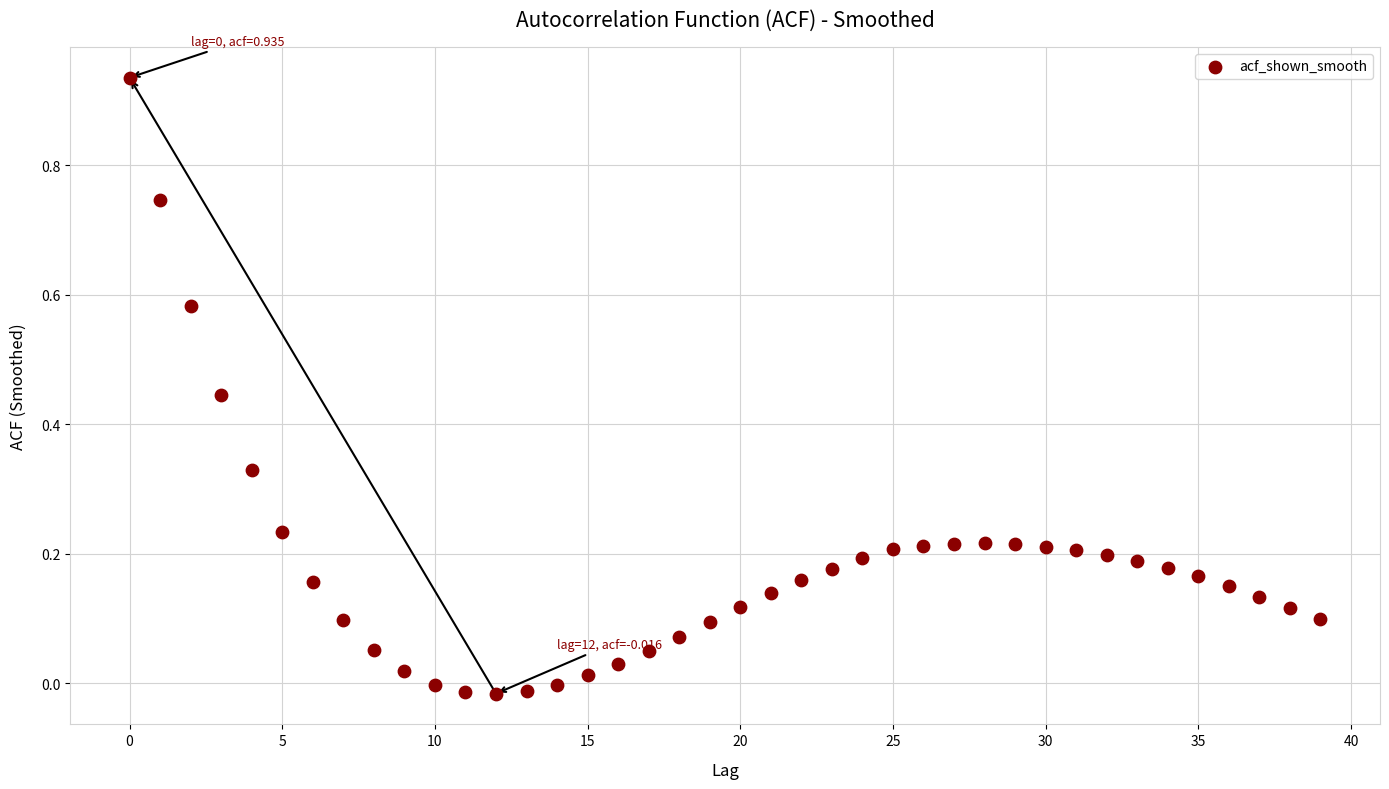

What is the range of Y values (max minus min)?

1.0